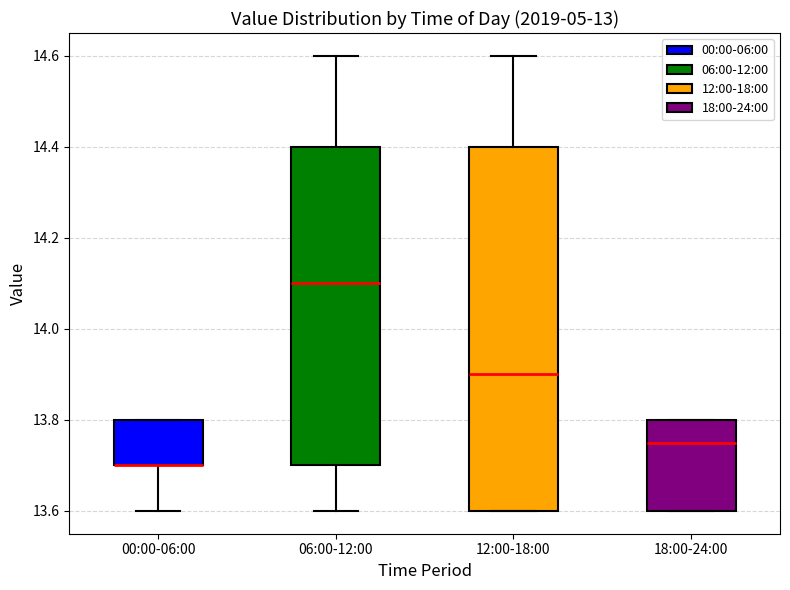

Reading left to right, transcribe this box plot: for each box, give where its median line is, the range the box spans, and where its two whiskers end, as read against the y-axis. The values are not printed on the chart, so give them approximately, as read against the axis.

00:00-06:00: median 13.70 (drawn on the box's lower edge), box 13.70 to 13.80, whiskers 13.60 to 13.80
06:00-12:00: median 14.10, box 13.70 to 14.40, whiskers 13.60 to 14.60
12:00-18:00: median 13.90, box 13.60 to 14.40, whiskers 13.60 to 14.60
18:00-24:00: median 13.76, box 13.60 to 13.80, whiskers 13.60 to 13.80